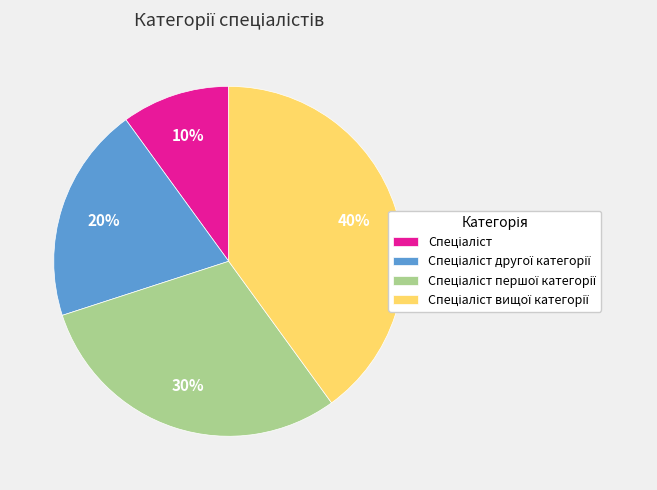

Is there any slice that represents more than half of the pie?

No